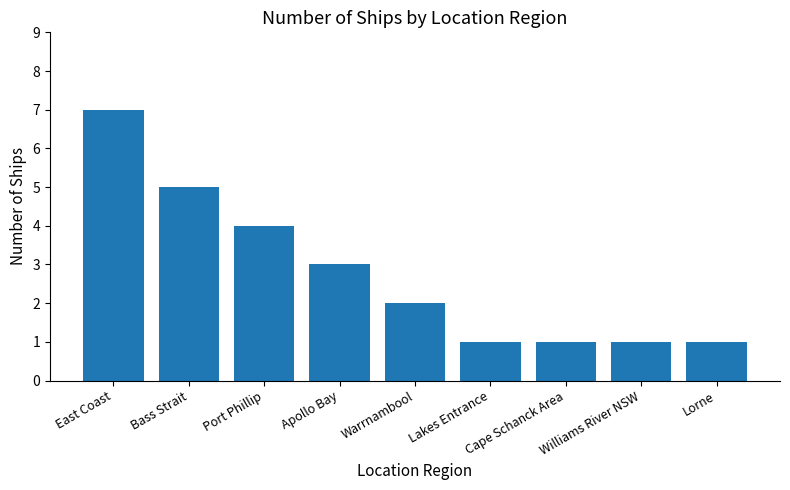

What is the minimum value shown in the chart?

1